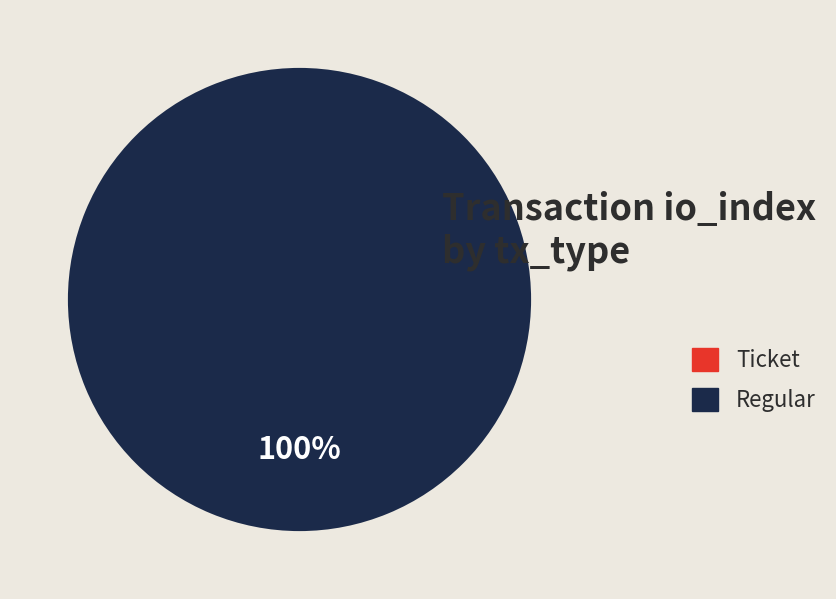

True or false: Ticket accounts for 0% of the total.

True